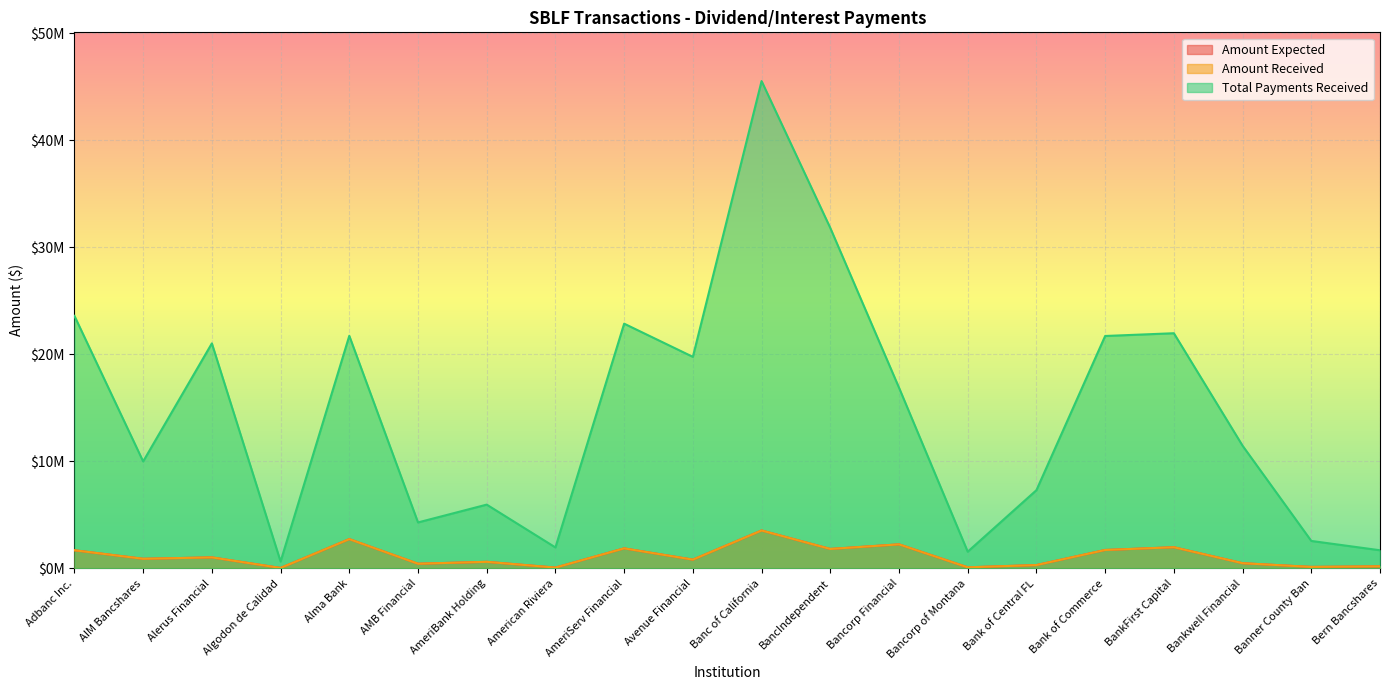

What is the total value across all series at Bancorp Financial?

21412073.6